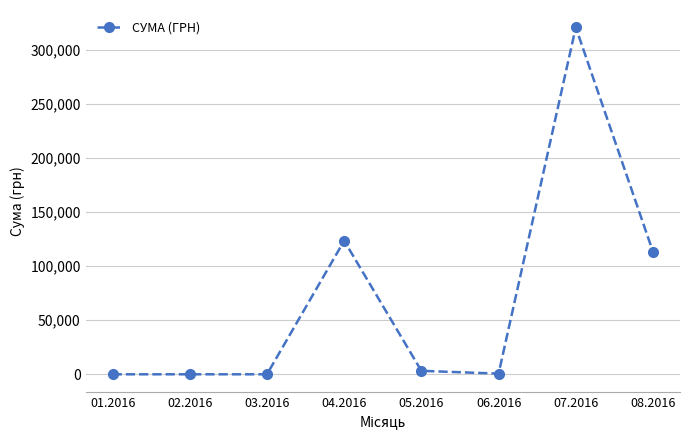

What is the maximum value shown in the chart?

321203.5